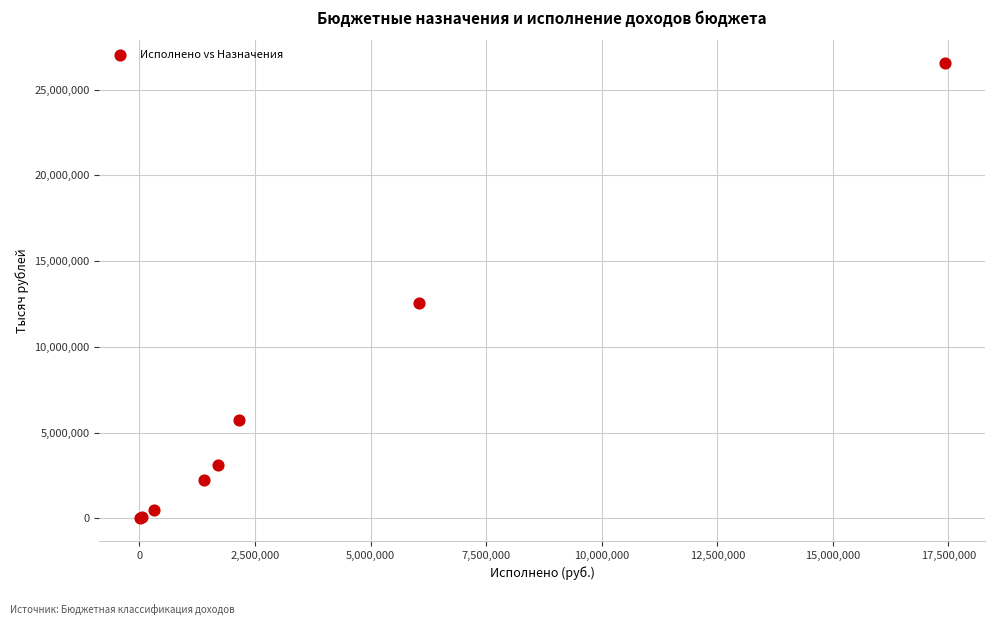

What Y value in the scatter plot is closest to 13282850?

12570000